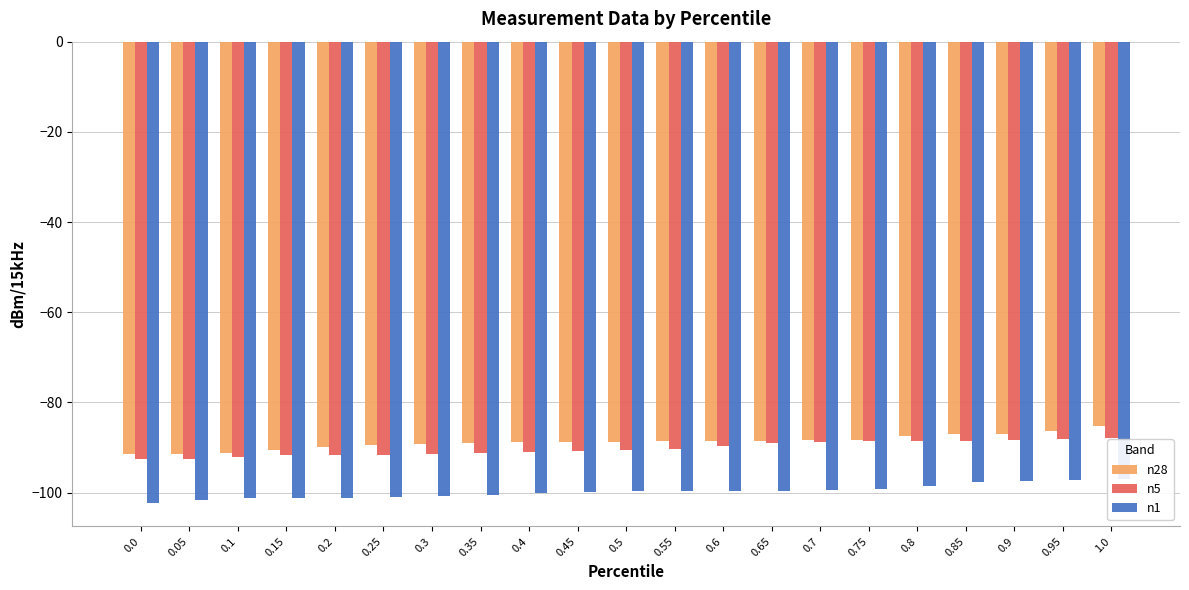

What is the label of the 18th bar from the right?

0.15